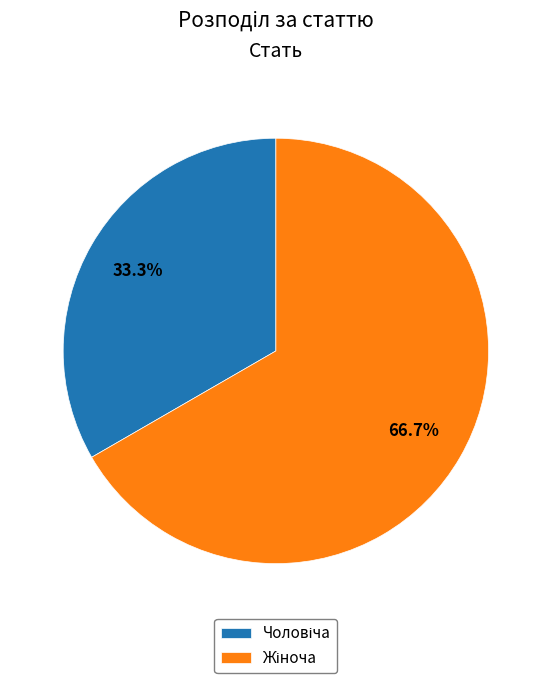

Does any single category account for the majority?

Yes